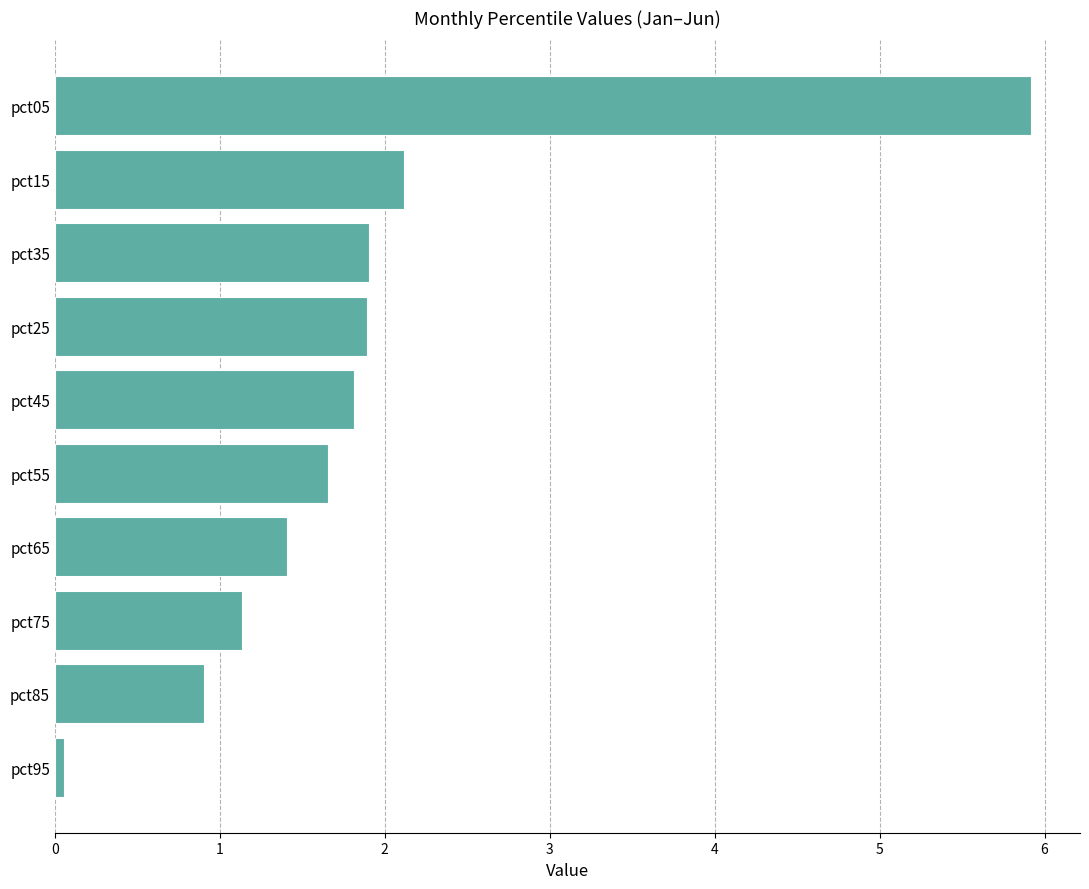

How many data points are less than 1?

2